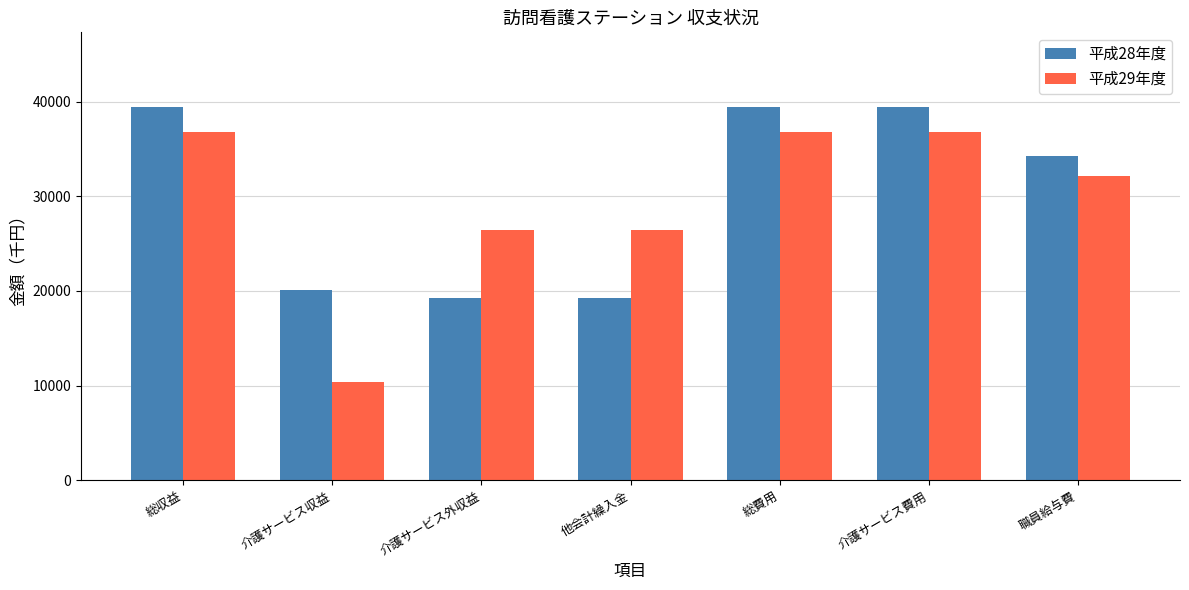

What is the difference between the highest and lowest values at 総収益?

2596